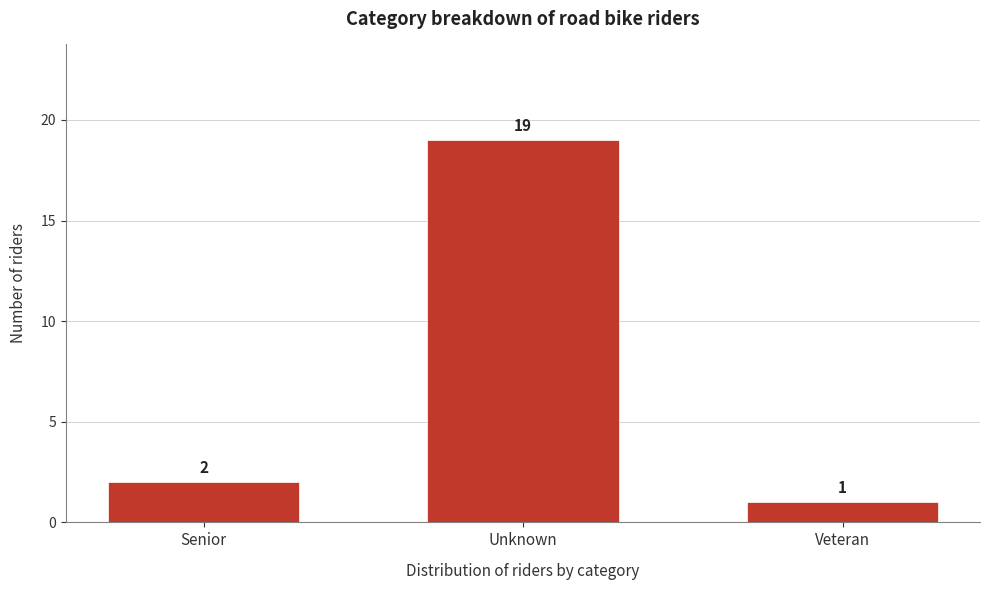

Reading left to right, list all the values displayed in this chart.

Senior=2	Unknown=19	Veteran=1